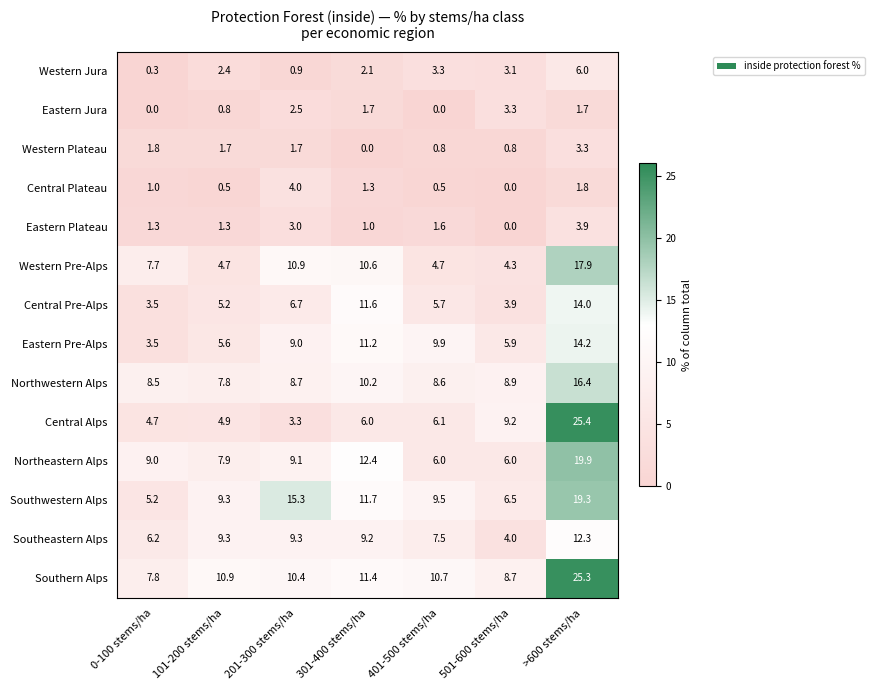

True or false: Central Plateau has a value of 1.3 at 301-400 stems/ha.

True